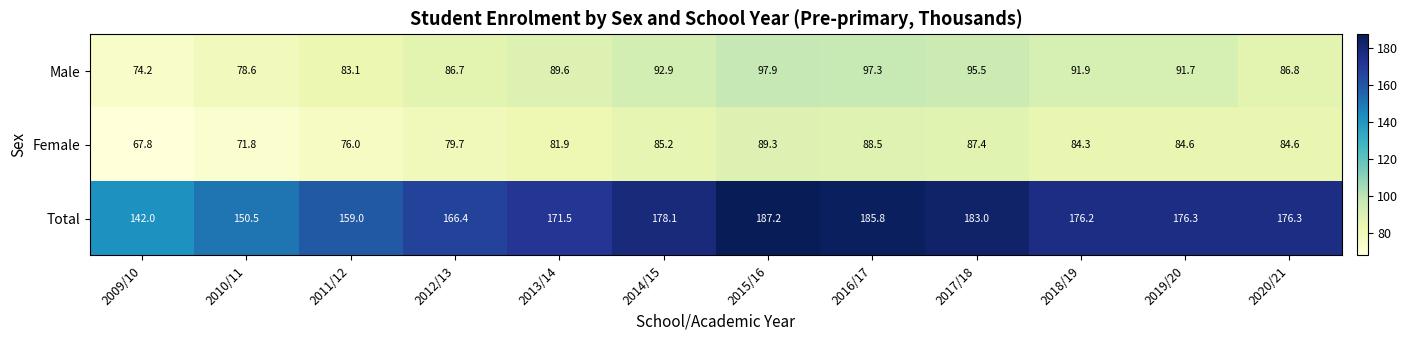

What is the difference between the highest and lowest values at 2013/14?

89.6